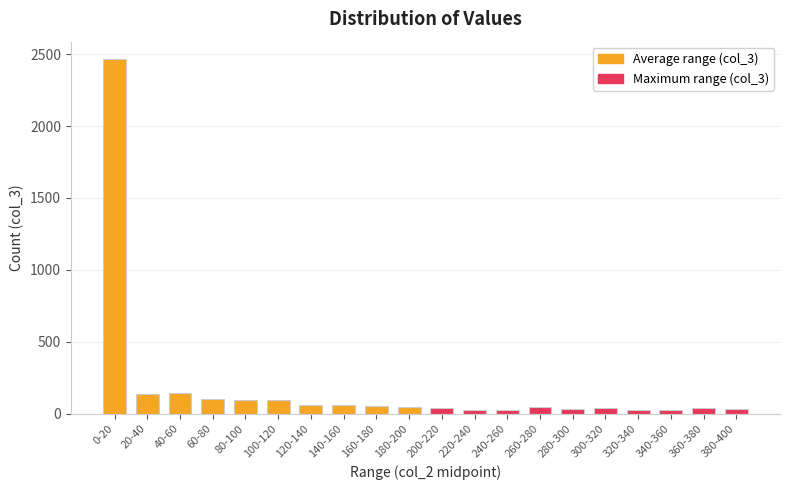

Which has a higher value, 180-200 or 160-180?

160-180